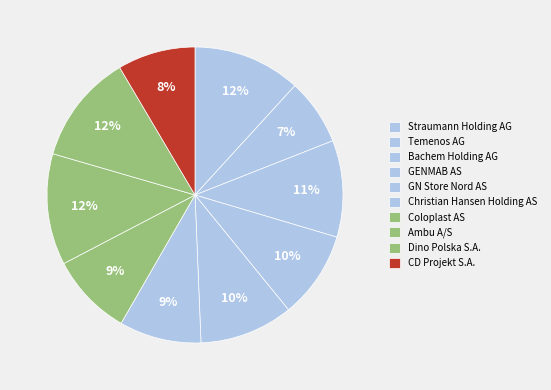

What is the largest slice in the pie chart?

Ambu A/S